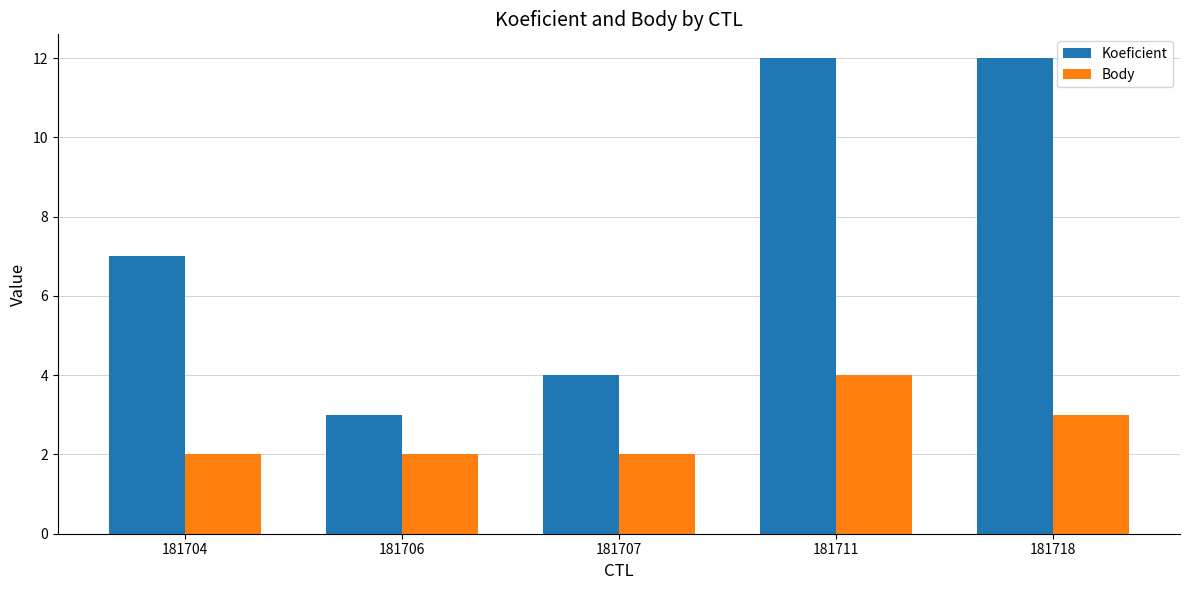

Reading left to right, transcribe all the data shown in this chart.

Koeficient: 181704=7	181706=3	181707=4	181711=12	181718=12
Body: 181704=2	181706=2	181707=2	181711=4	181718=3